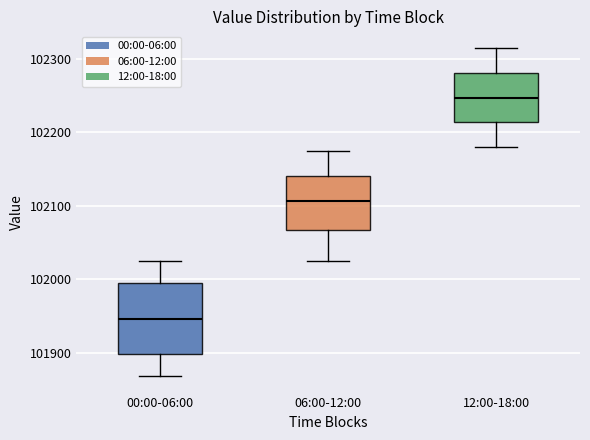

Where does the lower whisker of the box for 00:00-06:00 end on the y-axis? The values are not printed on the chart, so give them approximately, as read against the axis.

101870